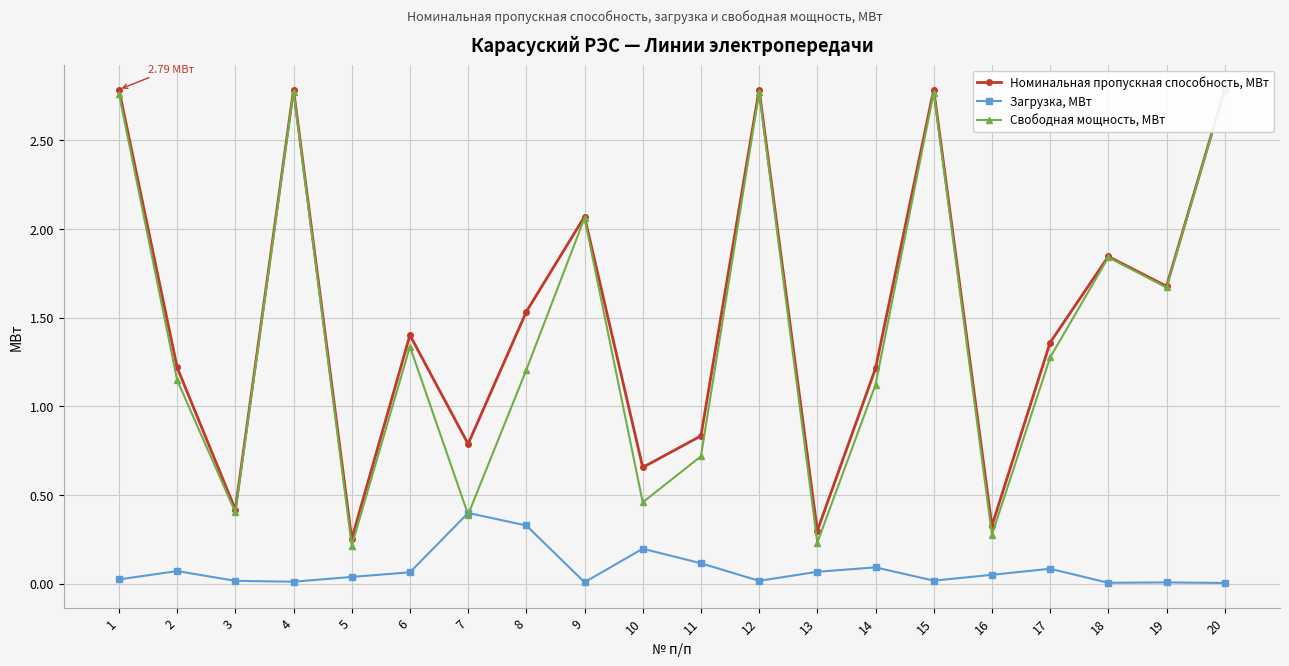

At which label is Номинальная пропускная способность, МВт closest to 1?

11